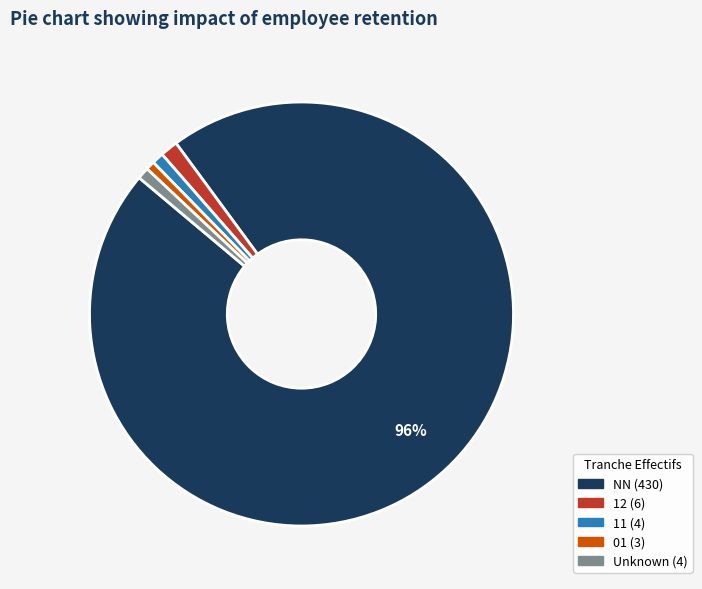

To the nearest percent, what is the average slice percentage?

20%